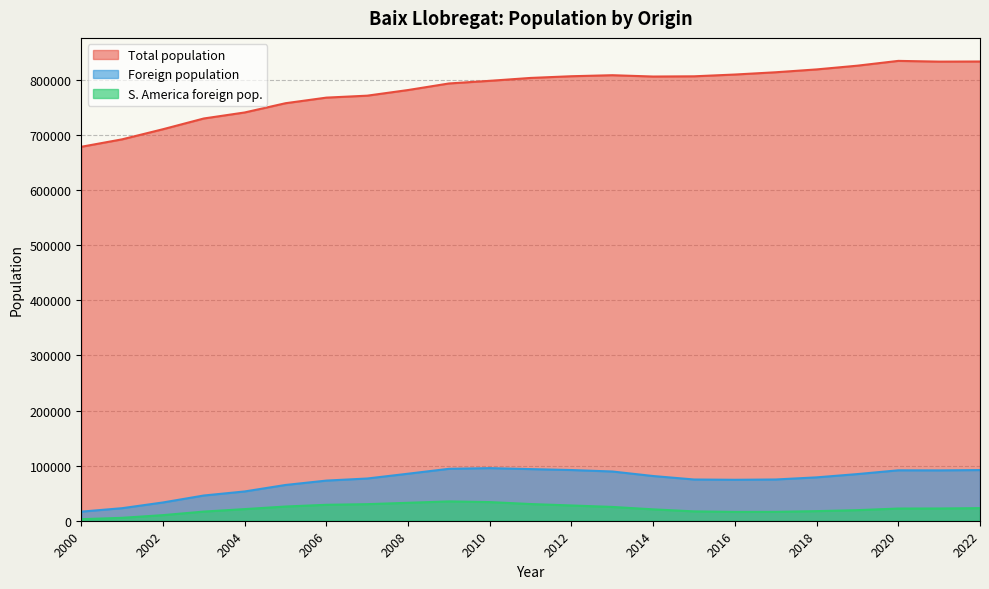

List the labels in order of S. America foreign pop. value, smallest first.

2000, 2001, 2002, 2016, 2017, 2003, 2015, 2018, 2019, 2014, 2004, 2020, 2021, 2022, 2013, 2005, 2012, 2006, 2007, 2011, 2008, 2010, 2009